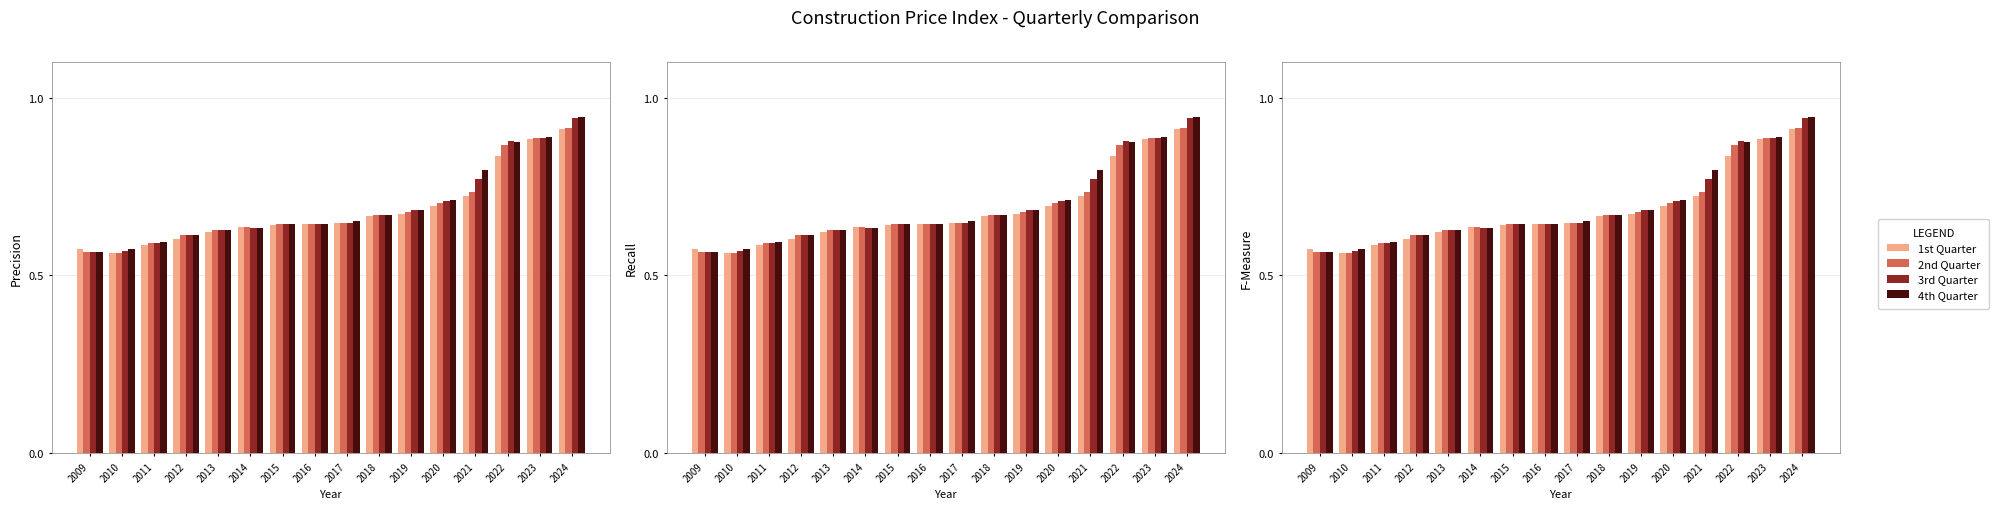

What is the lowest value of the 4th Quarter series?

0.6